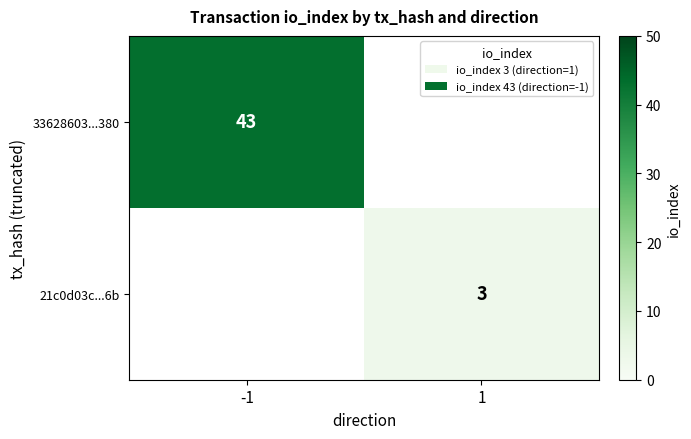

Is it true that 33628603...380 equals 43 at -1?

True